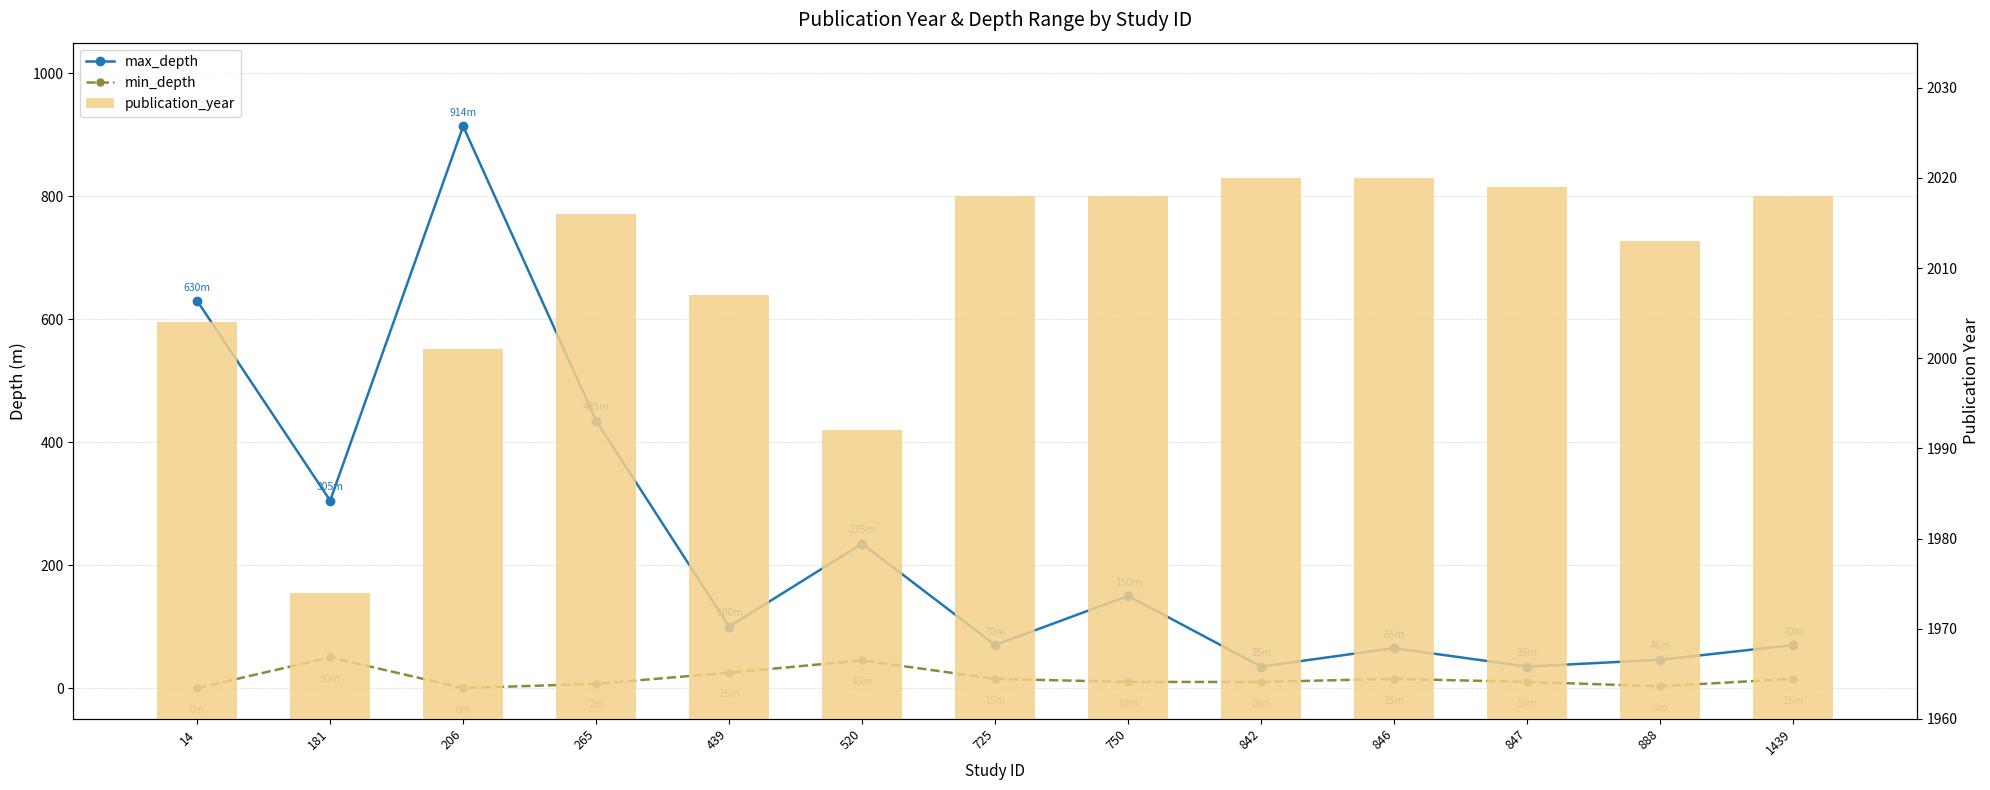

Reading left to right, transcribe all the data shown in this chart.

max_depth: 14=630	181=305	206=914	265=435	439=100	520=235	725=70	750=150	842=35	846=65	847=35	888=46	1439=70
min_depth: 14=0	181=50	206=0	265=7	439=25	520=45	725=15	750=10	842=10	846=15	847=10	888=3	1439=15
publication_year: 14=2004	181=1974	206=2001	265=2016	439=2007	520=1992	725=2018	750=2018	842=2020	846=2020	847=2019	888=2013	1439=2018